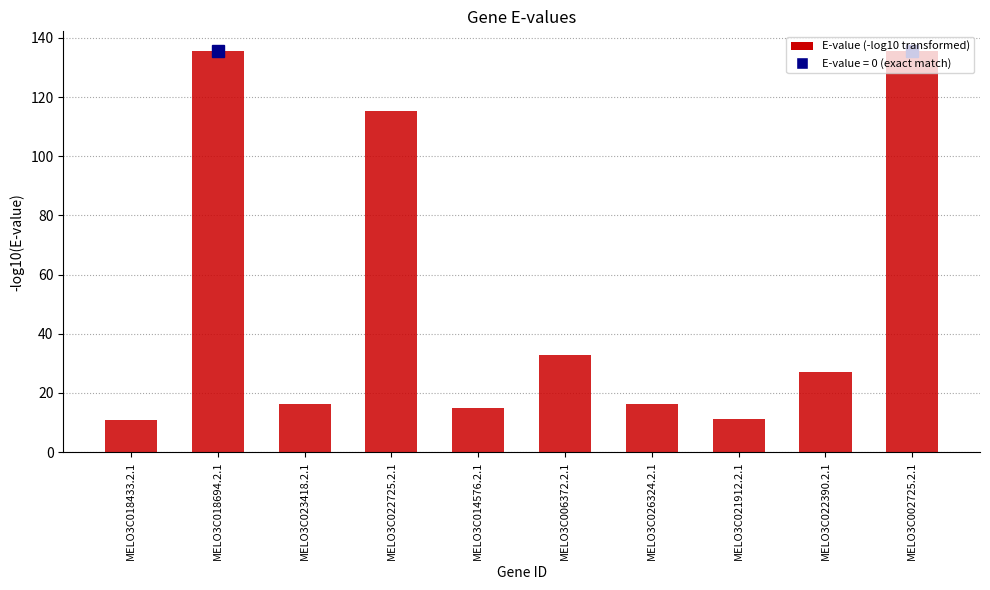

Between MELO3C021912.2.1 and MELO3C022725.2.1, which is larger?

MELO3C022725.2.1